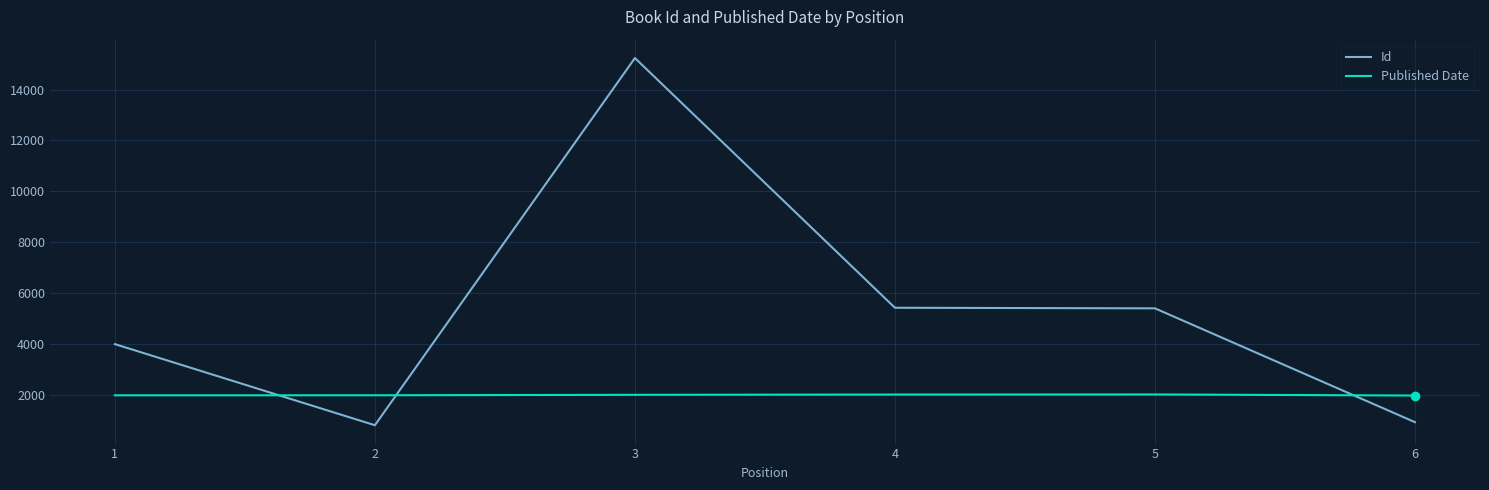

How many categories are shown in the chart?

6